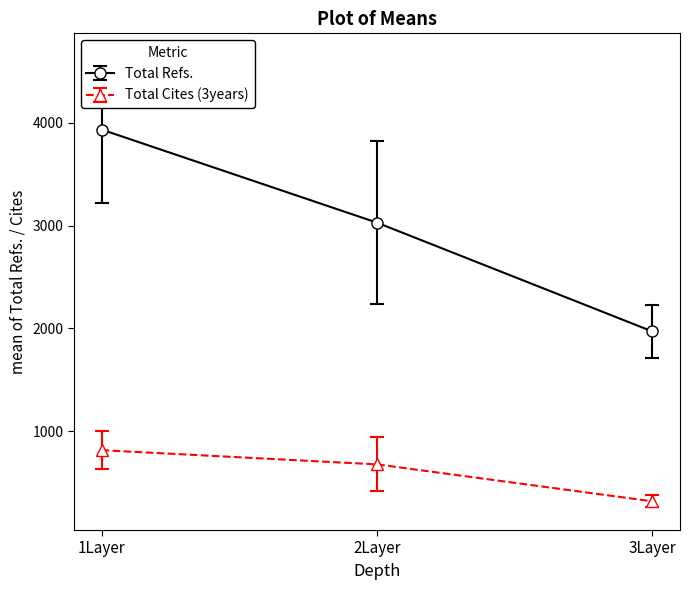

What is the highest value of the Total Refs. series?

3933.5